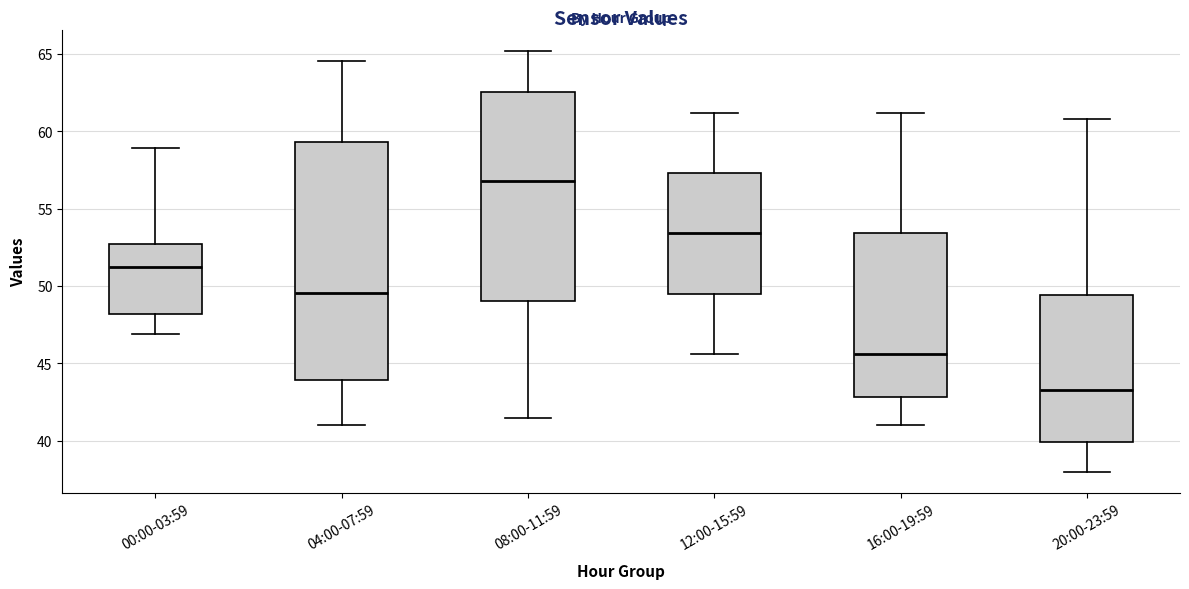

Reading left to right, read every box against the y-axis: the position of its median line, the range the box covers, and the ends of its whiskers. The values are not printed on the chart, so give them approximately, as read against the axis.

00:00-03:59: median 51.0, box 48.0 to 52.5, whiskers 47.0 to 59.0
04:00-07:59: median 49.5, box 44.0 to 59.5, whiskers 41.0 to 64.5
08:00-11:59: median 57.0, box 49.0 to 62.5, whiskers 41.5 to 65.0
12:00-15:59: median 53.5, box 49.5 to 57.5, whiskers 45.5 to 61.0
16:00-19:59: median 45.5, box 43.0 to 53.5, whiskers 41.0 to 61.0
20:00-23:59: median 43.5, box 40.0 to 49.5, whiskers 38.0 to 61.0